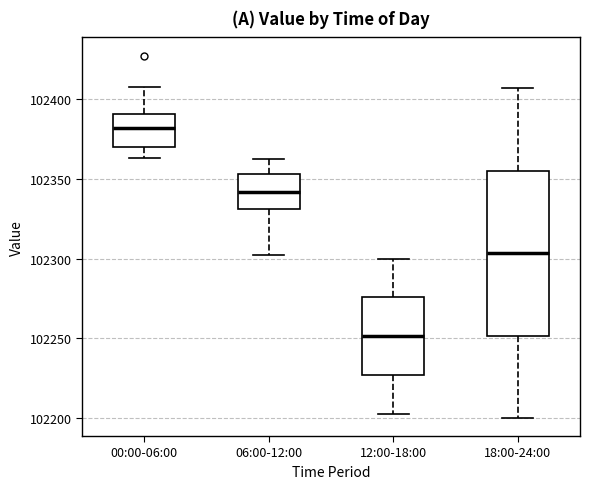

Reading left to right, read every box against the y-axis: the position of its median line, the range the box covers, and the ends of its whiskers. The values are not printed on the chart, so give them approximately, as read against the axis.

00:00-06:00: median 102380, box 102370 to 102390, whiskers 102365 to 102405
06:00-12:00: median 102340, box 102330 to 102355, whiskers 102300 to 102365
12:00-18:00: median 102250, box 102225 to 102275, whiskers 102205 to 102300
18:00-24:00: median 102305, box 102250 to 102355, whiskers 102200 to 102405